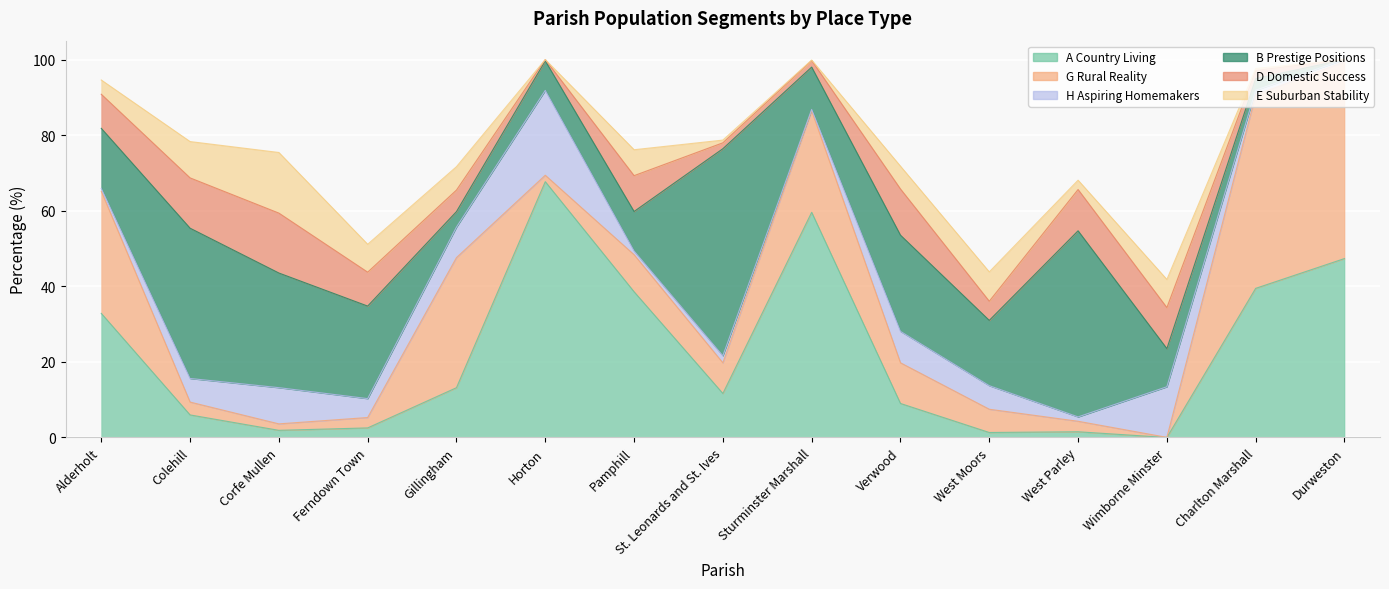

Is it true that D Domestic Success equals 1.1 at Charlton Marshall?

False